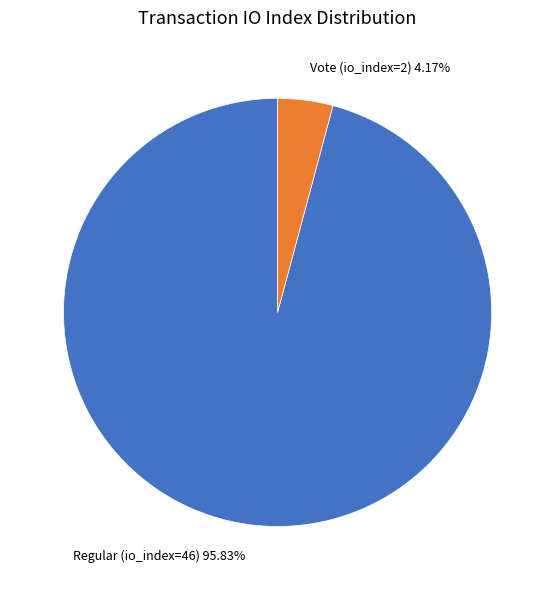

Which category has the smallest portion of the pie?

Vote (io_index=2)